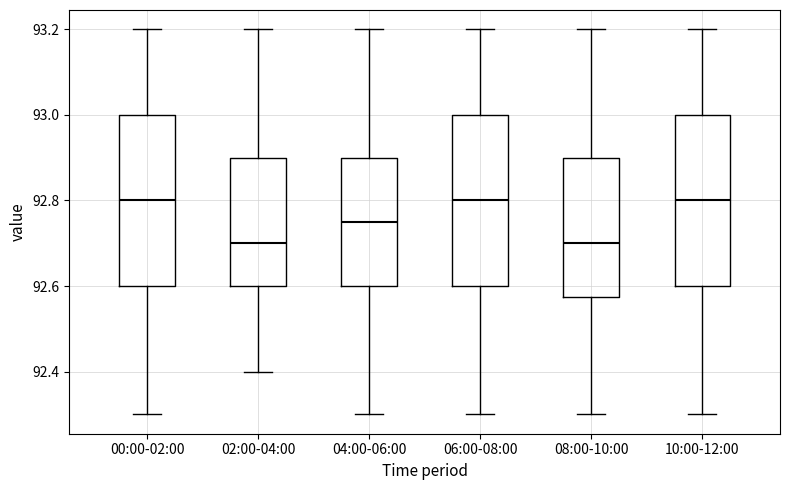

Reading left to right, transcribe this box plot: for each box, give where its median line is, the range the box spans, and where its two whiskers end, as read against the y-axis. The values are not printed on the chart, so give them approximately, as read against the axis.

00:00-02:00: median 92.80, box 92.60 to 93.00, whiskers 92.30 to 93.20
02:00-04:00: median 92.70, box 92.60 to 92.90, whiskers 92.40 to 93.20
04:00-06:00: median 92.76, box 92.60 to 92.90, whiskers 92.30 to 93.20
06:00-08:00: median 92.80, box 92.60 to 93.00, whiskers 92.30 to 93.20
08:00-10:00: median 92.70, box 92.58 to 92.90, whiskers 92.30 to 93.20
10:00-12:00: median 92.80, box 92.60 to 93.00, whiskers 92.30 to 93.20